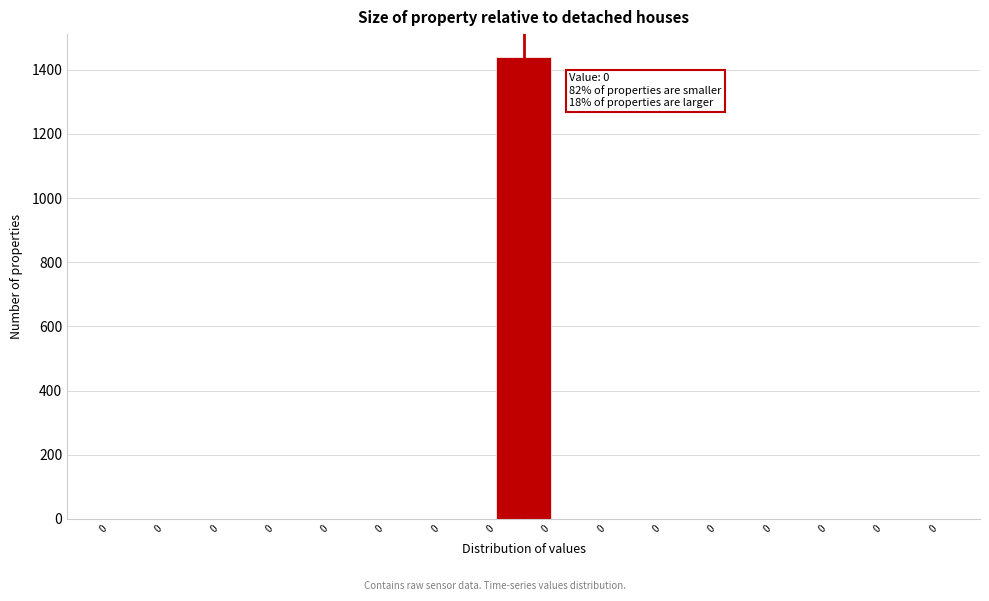

Count the number of values greater than 0.

1